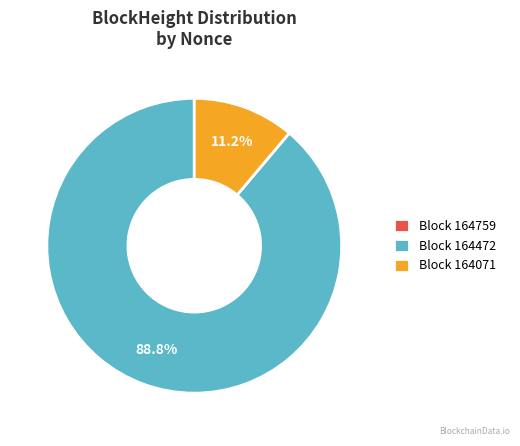

Which has a higher value, Block 164071 or Block 164472?

Block 164472